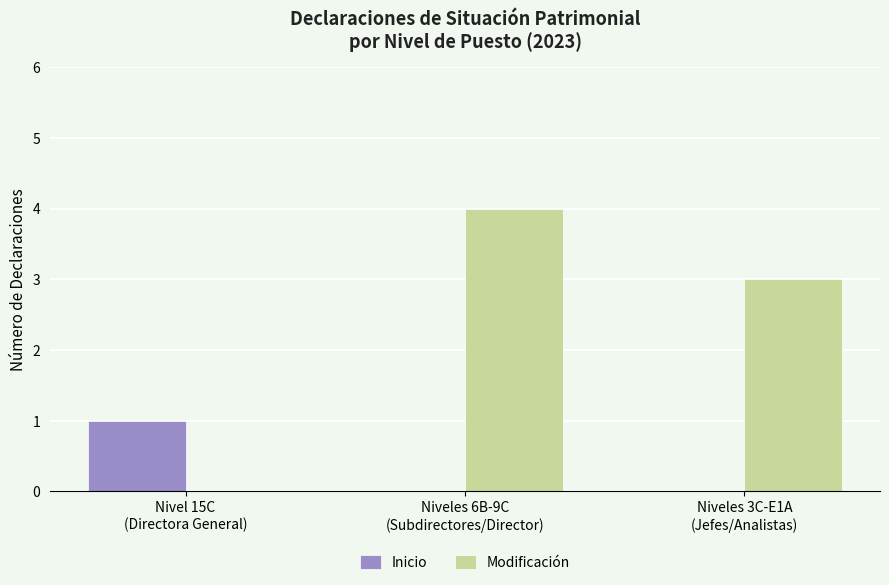

What is the sum of the Modificación values at Niveles 6B-9C
(Subdirectores/Director) and Nivel 15C
(Directora General)?

4